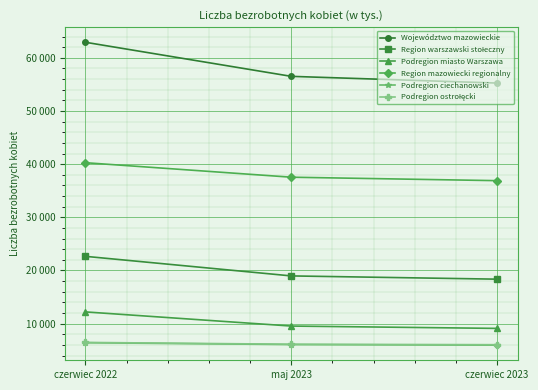

At which category is the sum across all series the highest?

czerwiec 2022